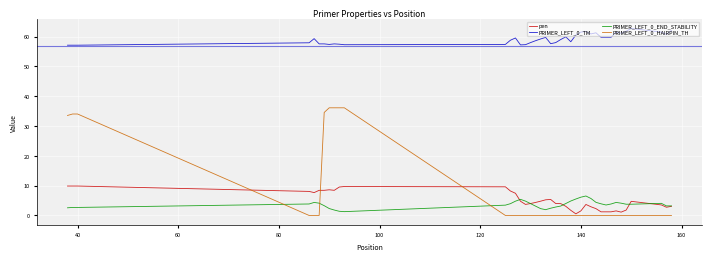

True or false: pen and PRIMER_LEFT_0_TM cross at least once.

False